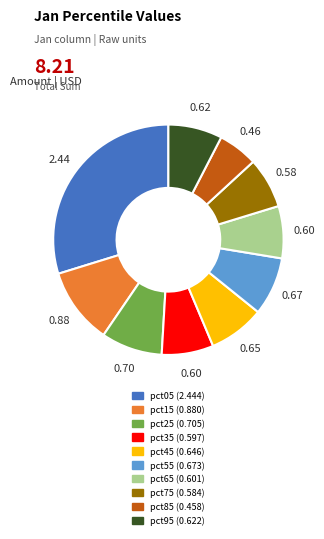

Do pct25 and pct55 together represent more than half of the pie?

No